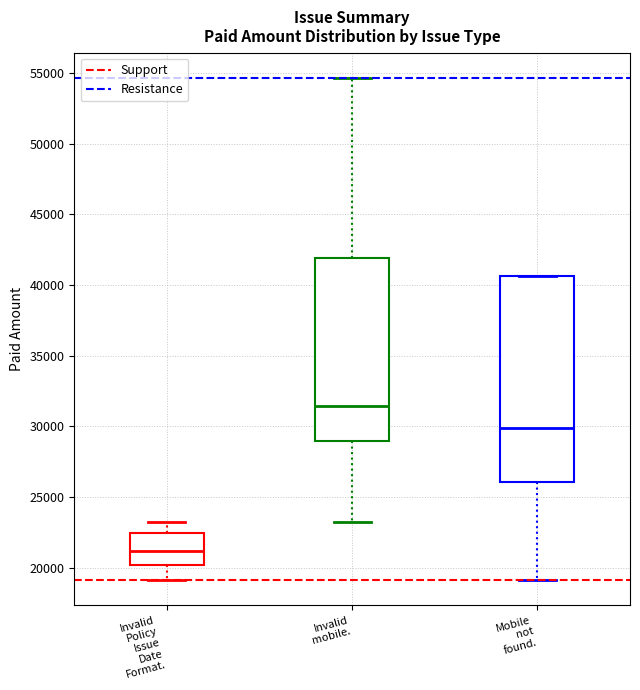

Reading left to right, read every box against the y-axis: the position of its median line, the range the box covers, and the ends of its whiskers. The values are not printed on the chart, so give them approximately, as read against the axis.

Invalid Policy Issue Date Format.: median 21000, box 20000 to 22500, whiskers 19000 to 23000
Invalid mobile.: median 31500, box 29000 to 42000, whiskers 23000 to 54500
Mobile not found.: median 30000, box 26000 to 40500, whiskers 19000 to 40500